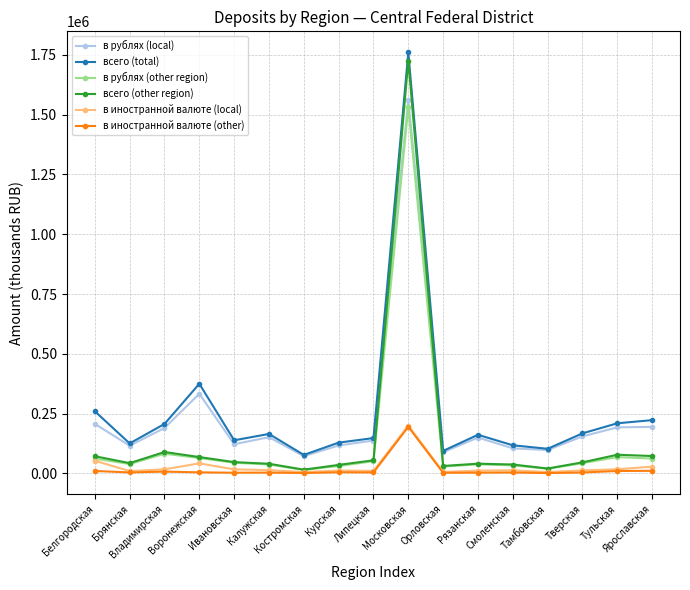

Is this an area chart (filled region under the line)?

No